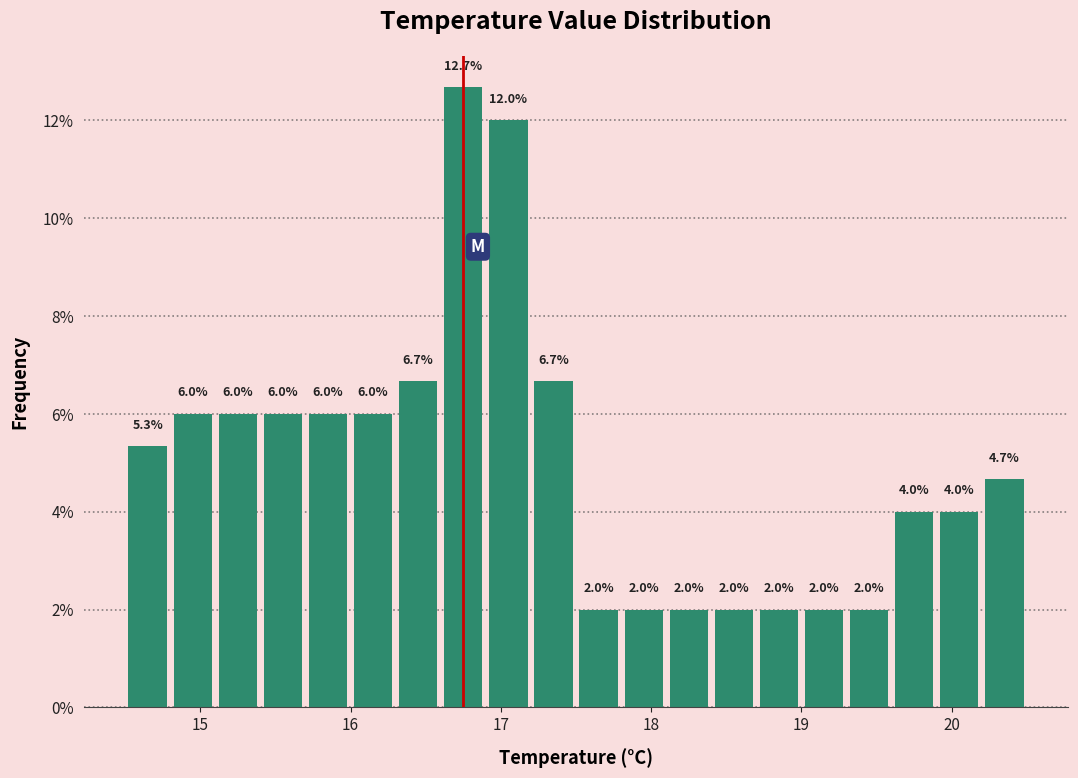

Around what value on the x-axis is the tallest bar? Give the approximate position of its centre, as read against the axis.

16.8